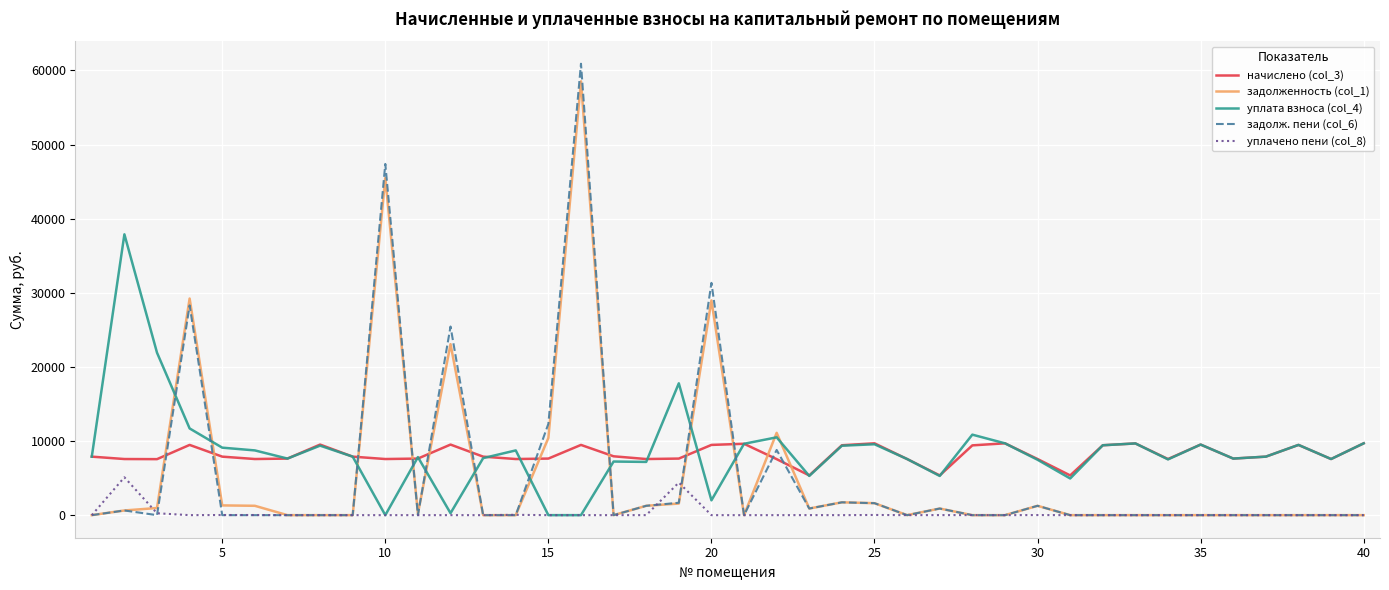

Which series has the widest spread of values?

задолж. пени (col_6)